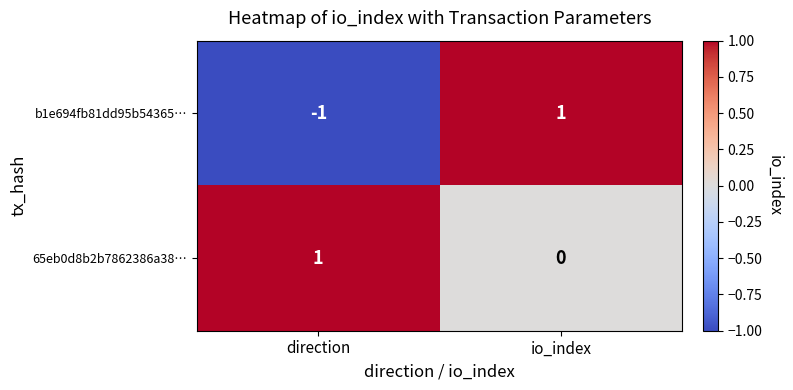

Between direction and io_index, which series saw the biggest shift?

b1e694fb81dd95b54365…